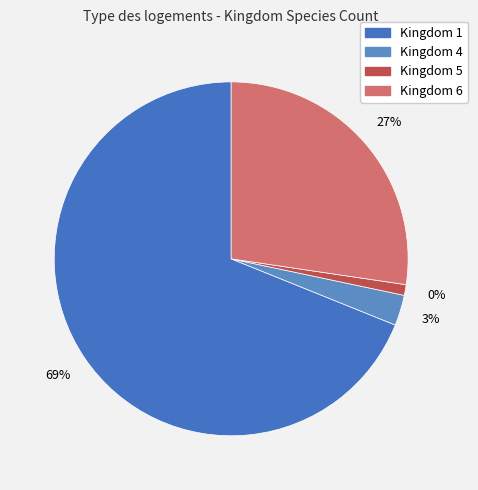

What is the change in value from 1 to 5?

-487